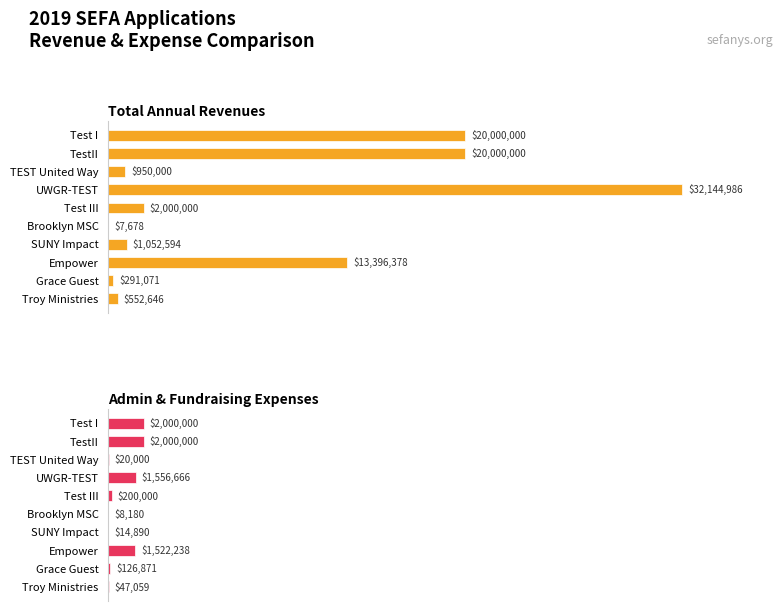

Rank the series at Brooklyn MSC from lowest to highest value.

Total Annual Revenues, Admin & Fundraising Expenses